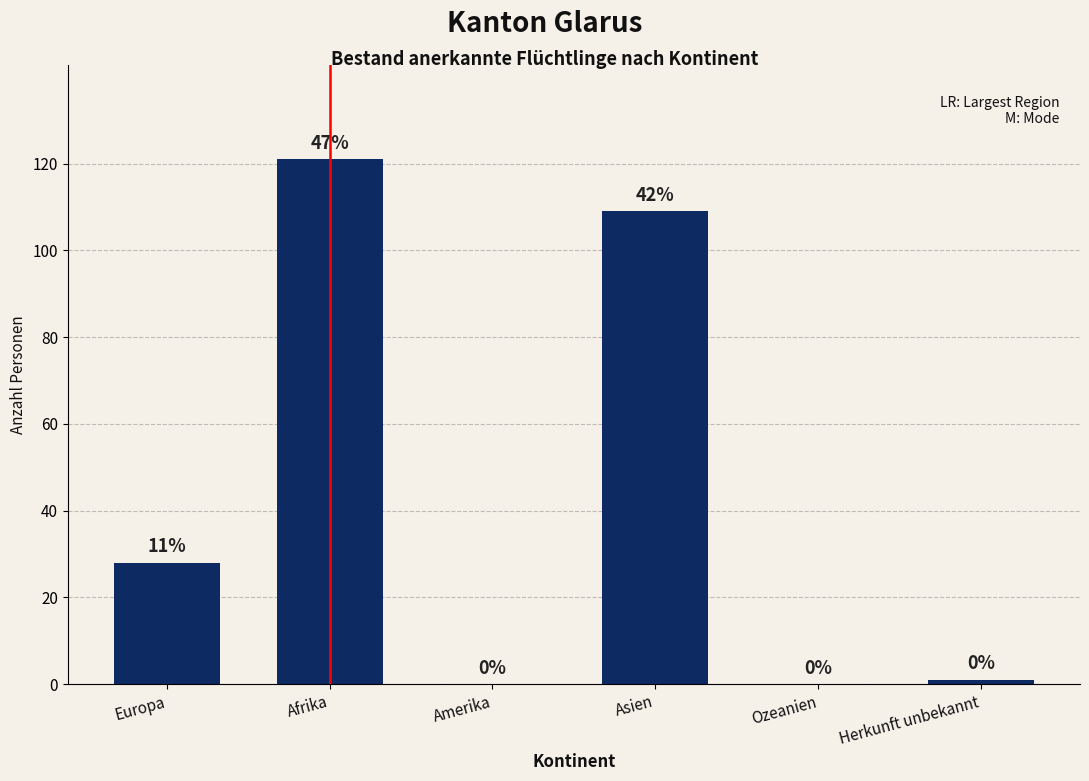

Are the bars horizontal?

No